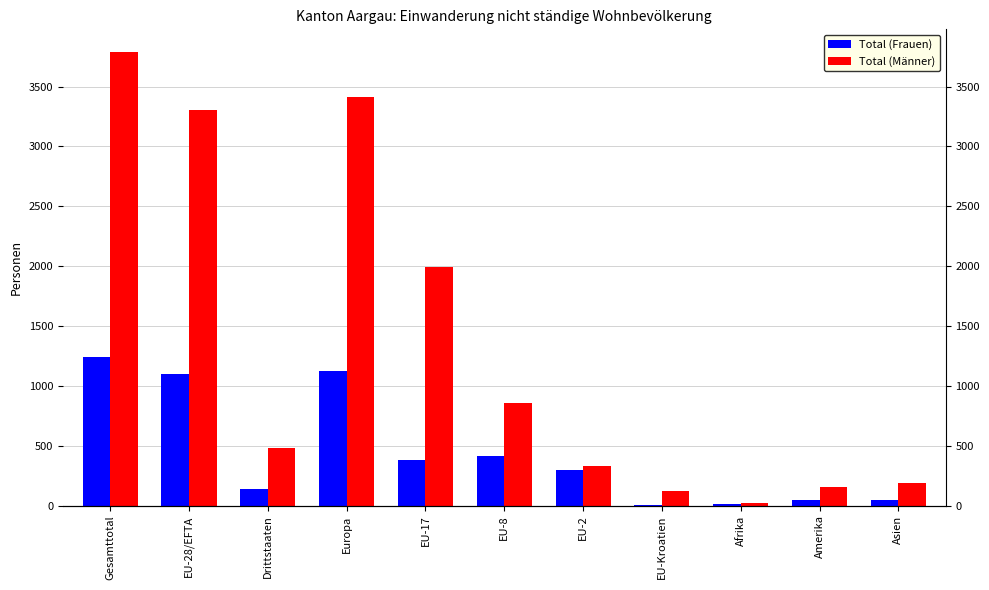

How many categories are shown in the chart?

11